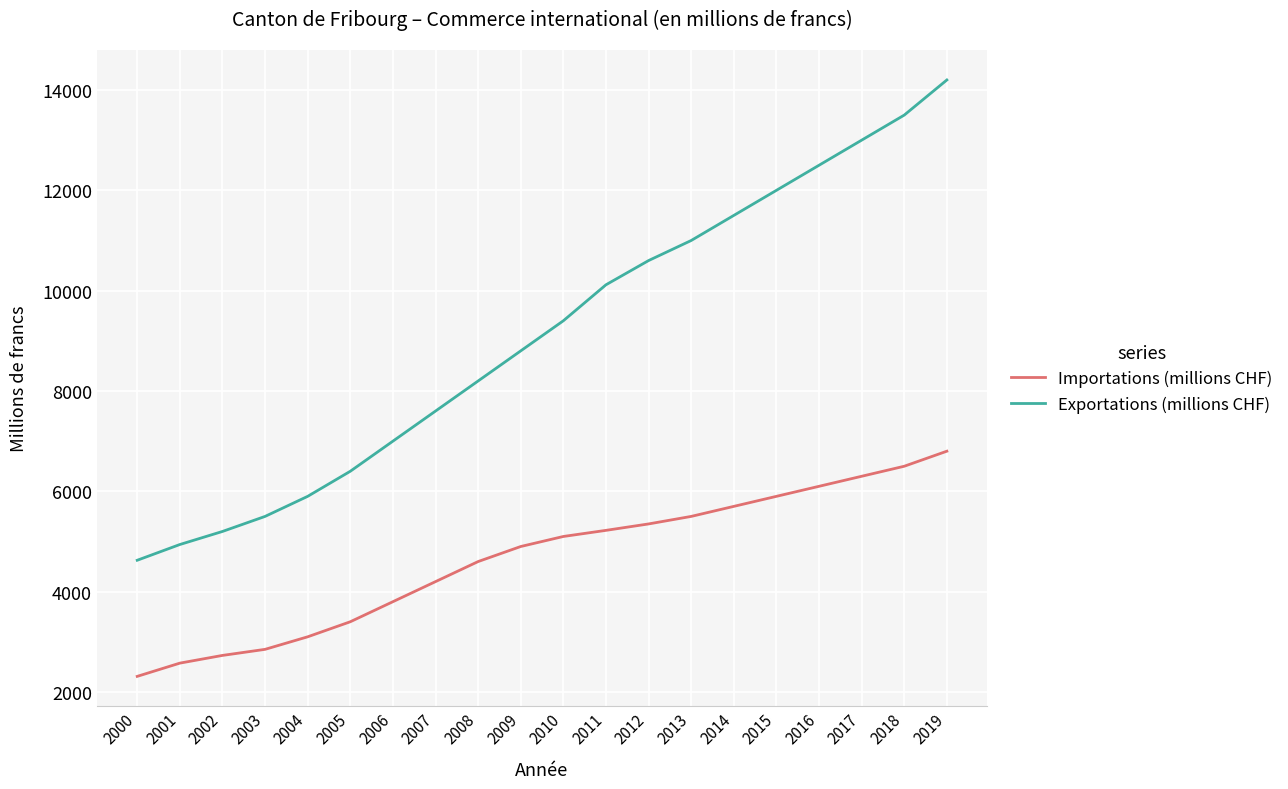

At which category is the sum across all series the highest?

2019